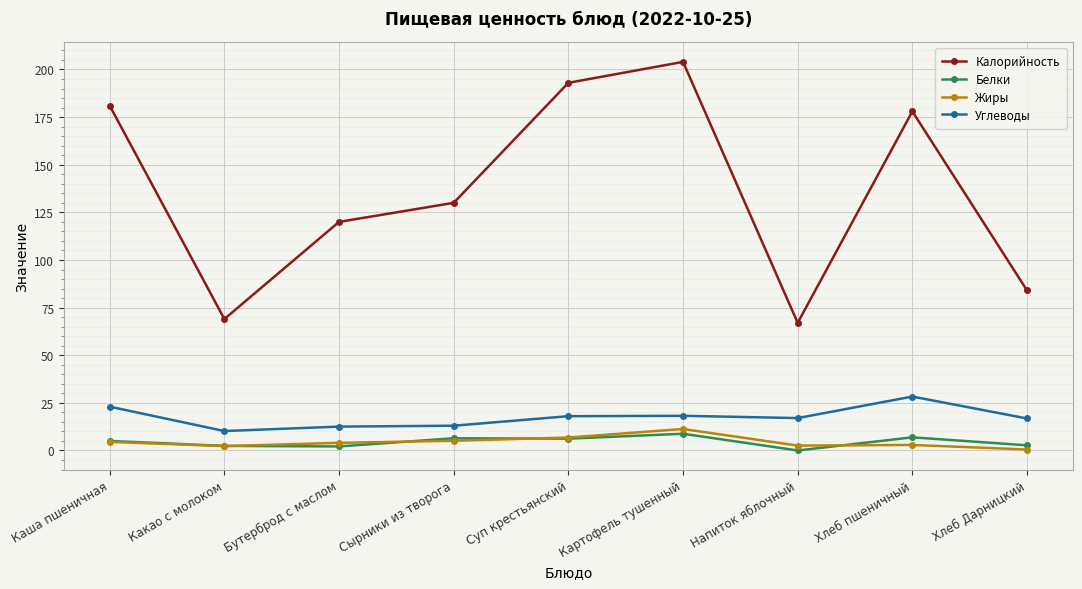

How many values in the Калорийность series are below 130?

4